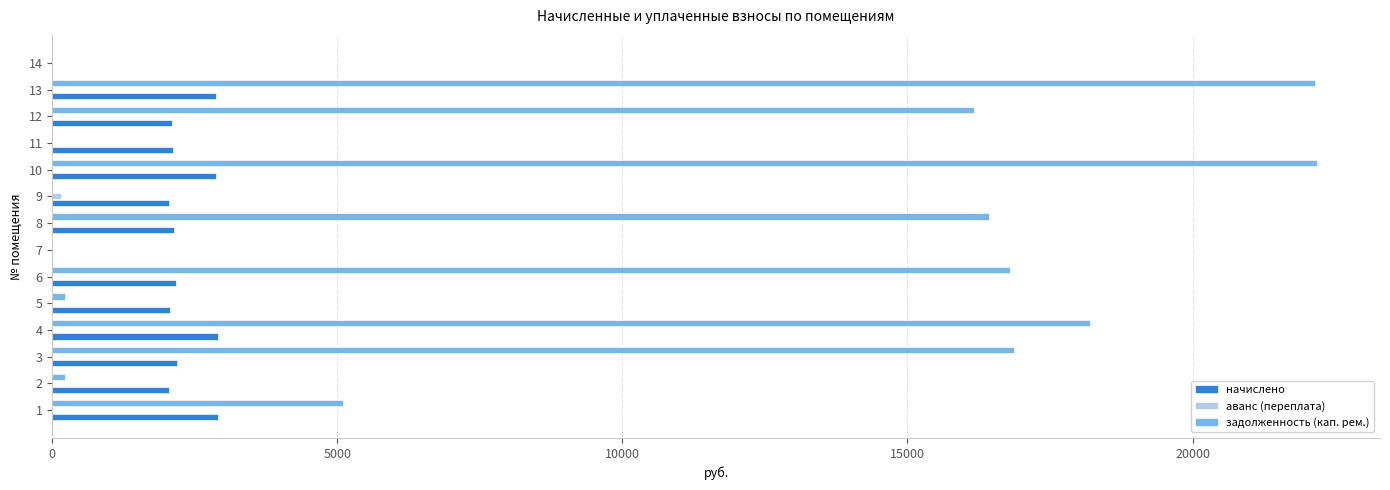

Which series changed the most between 8 and 10?

задолженность (кап. рем.)